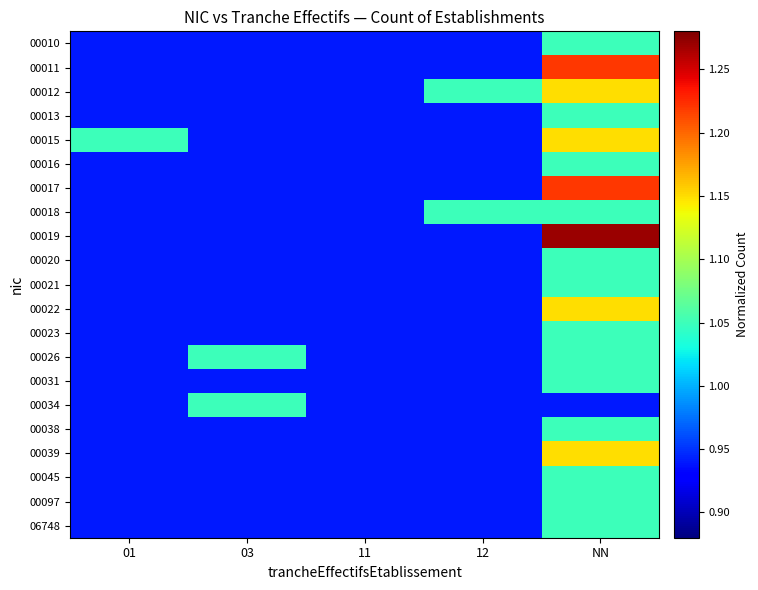

At which category is the sum across all series the highest?

NN